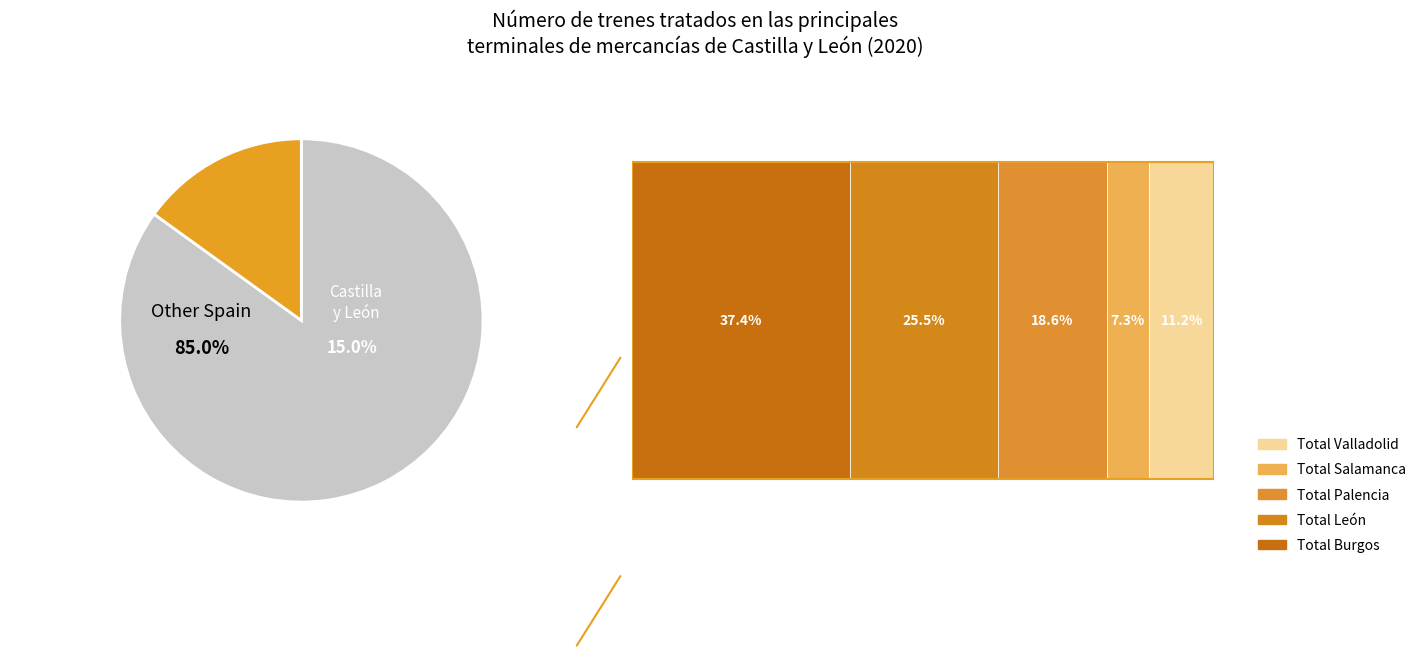

Is it true that Total Burgos is 52% of the pie?

False